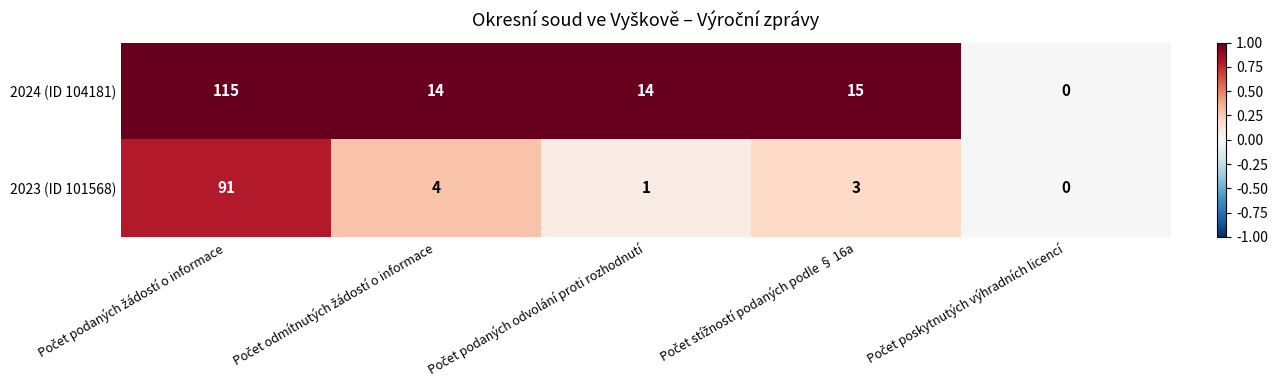

What is the sum of all 2024 (ID 104181) values?

158